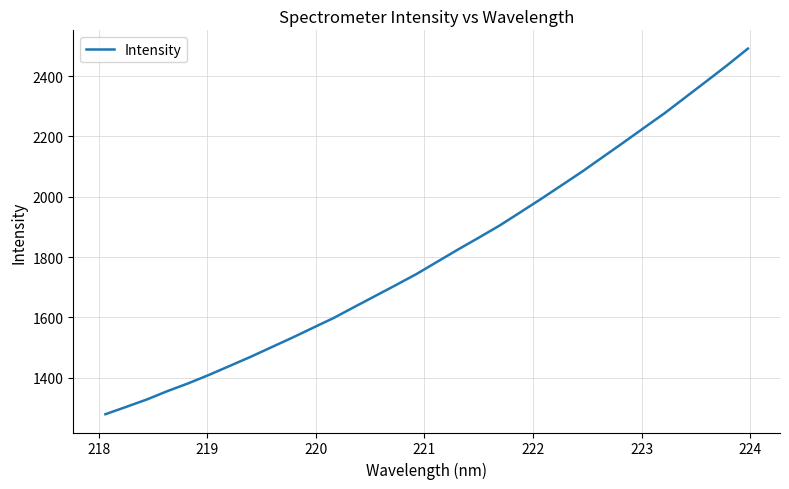

What is the difference between the maximum and minimum values?

1211.9